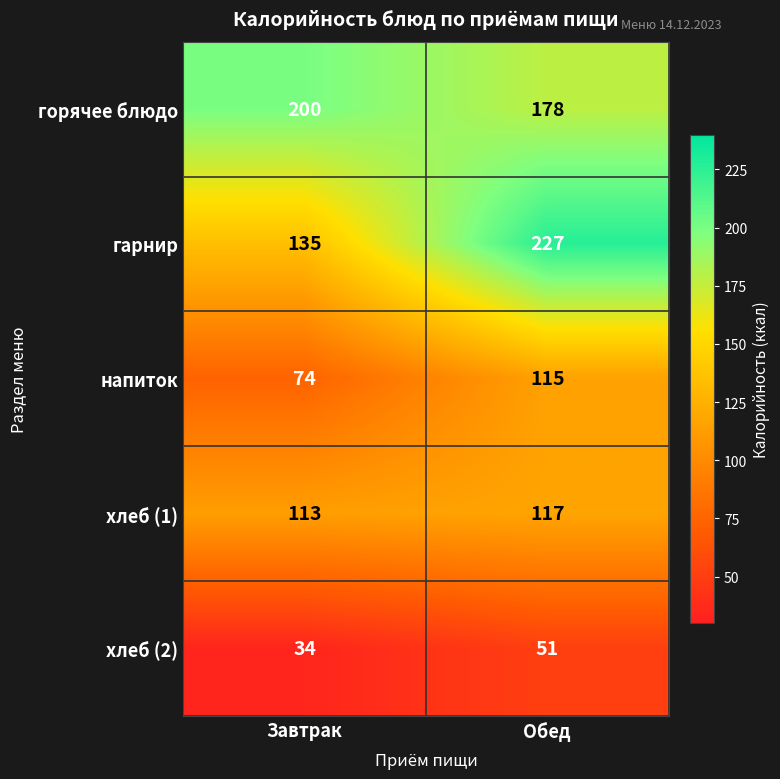

What is the sum of all хлеб (1) values?

230